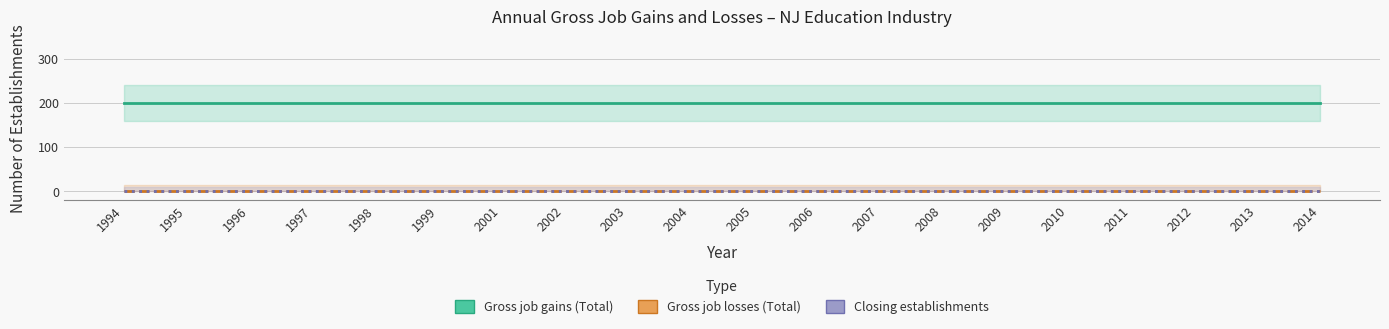

Rank the categories by Gross job gains (Total) value from lowest to highest.

1994, 1995, 1996, 1997, 1998, 1999, 2001, 2002, 2003, 2004, 2005, 2006, 2007, 2008, 2009, 2010, 2011, 2012, 2013, 2014